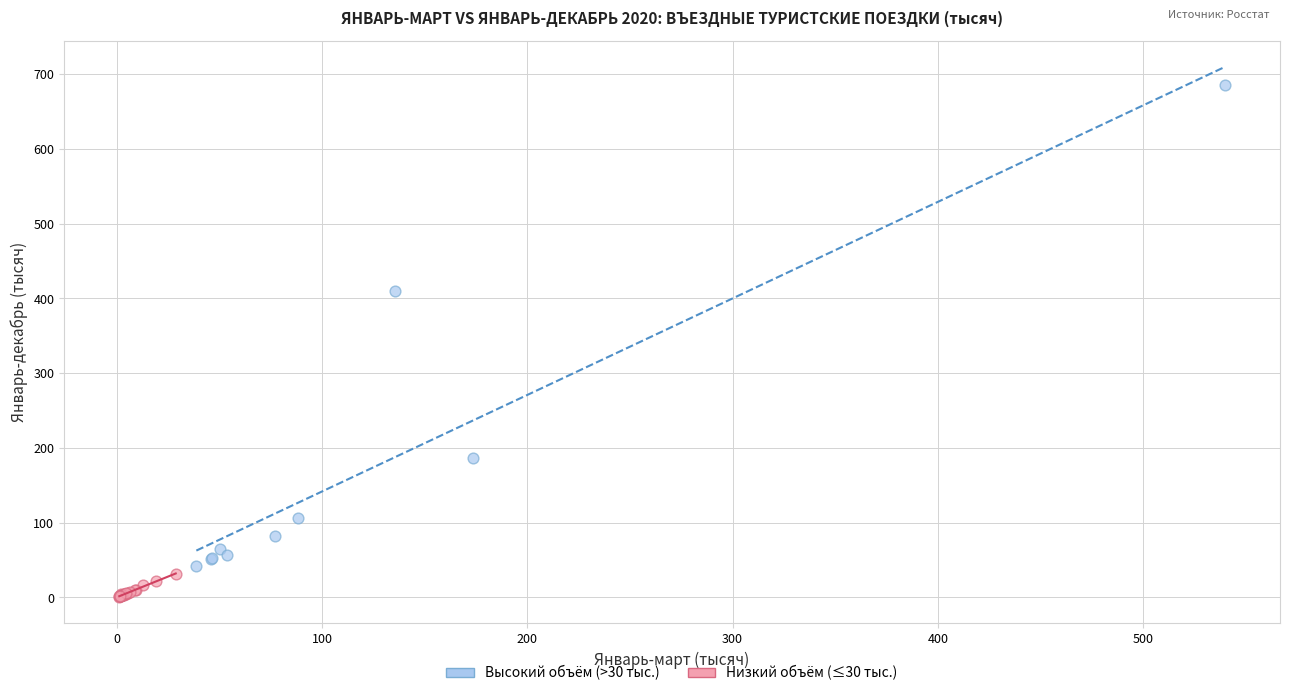

Which series reaches the maximum Y coordinate?

Высокий объём (>30 тыс.)